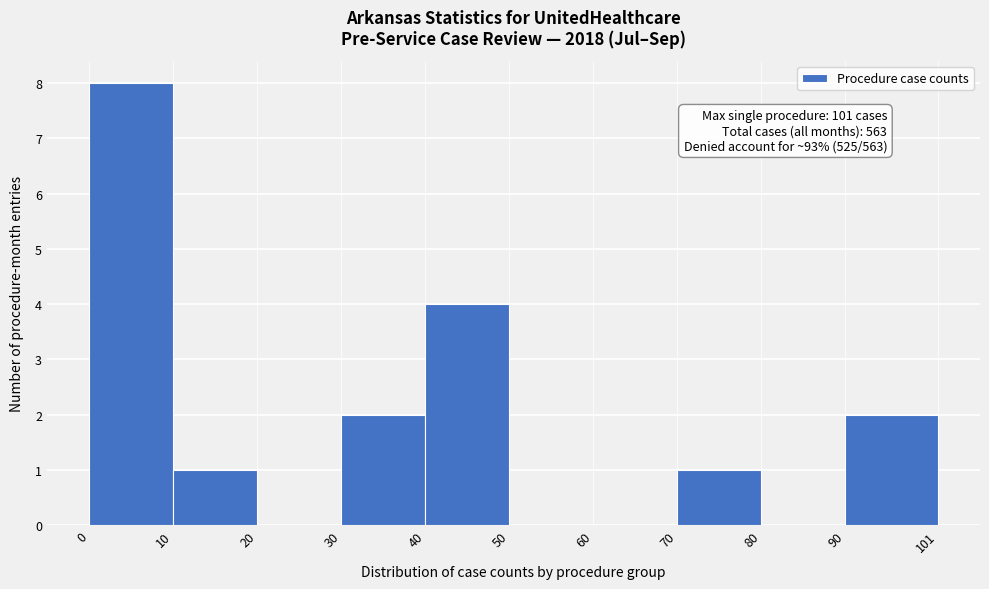

Over which range of the x-axis is the bar tallest?

0 to 10